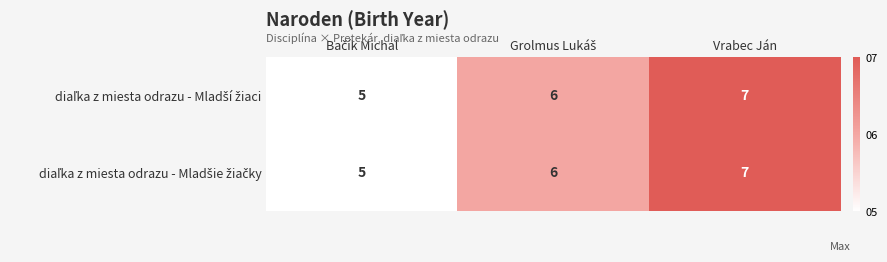

At which category is the sum across all series the highest?

Vrabec Ján